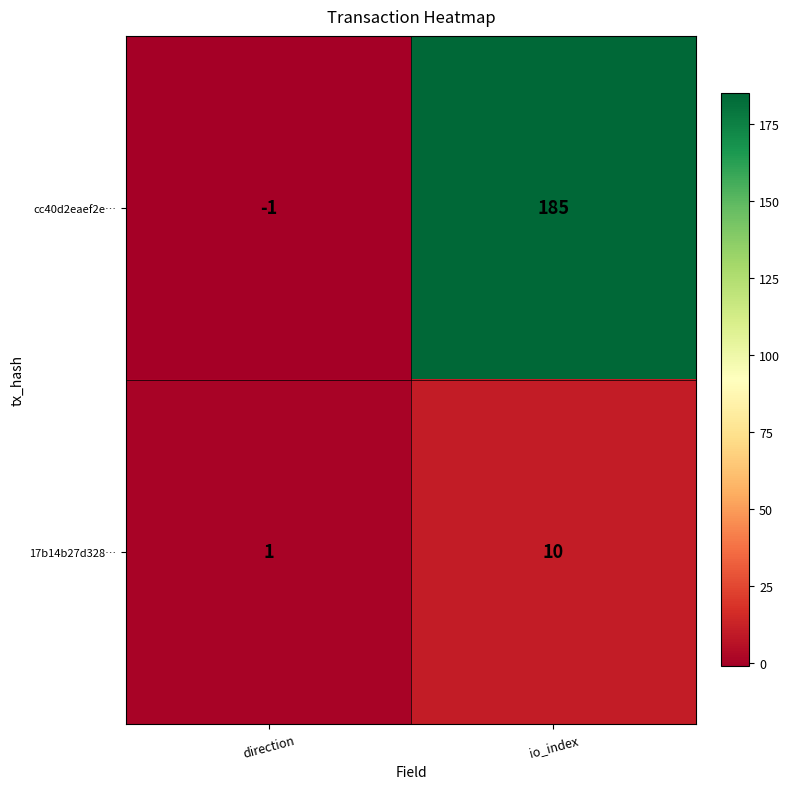

The cc40d2eaef2e… series shows -1 at direction. True or false?

True